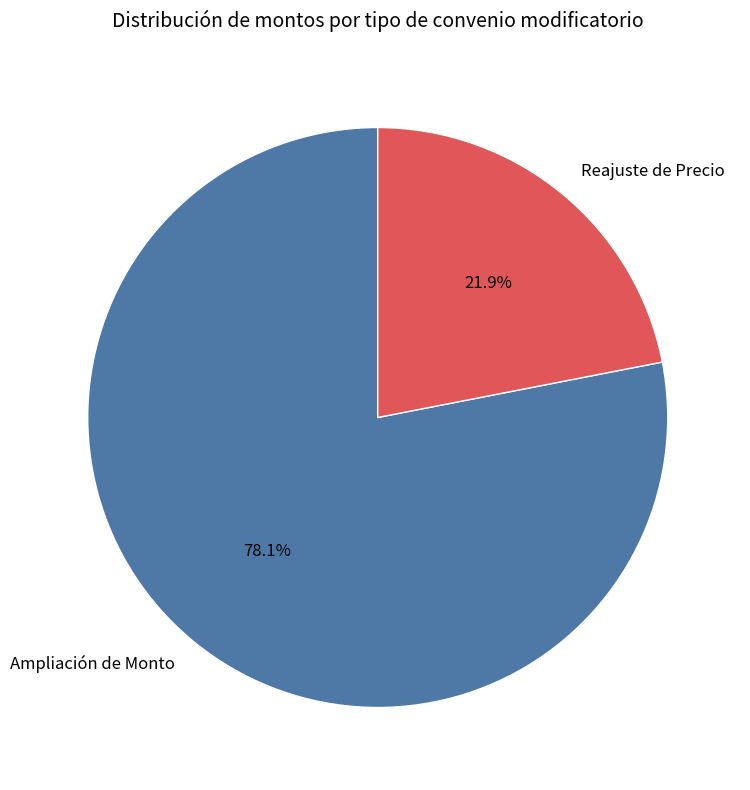

Between Ampliación de Monto and Reajuste de Precio, which is larger?

Ampliación de Monto